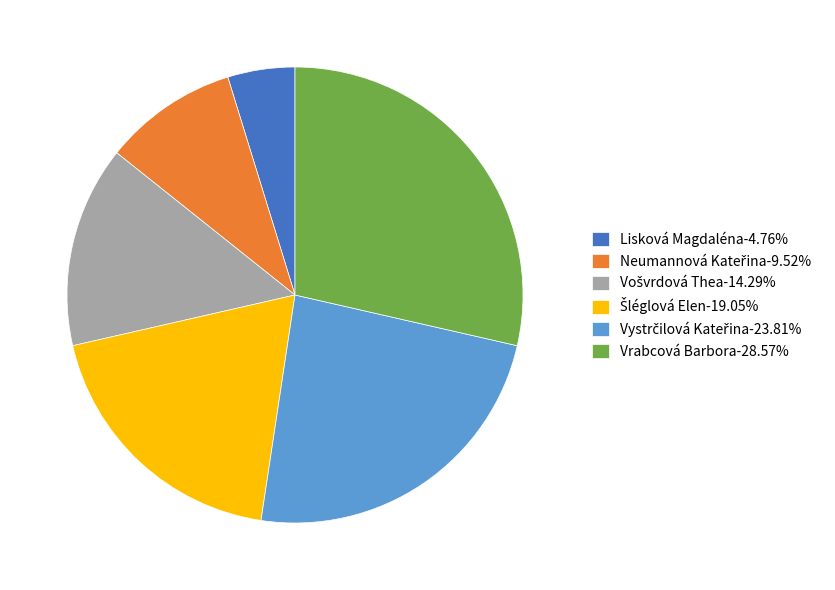

What is the smallest slice in the pie chart?

Lisková Magdaléna